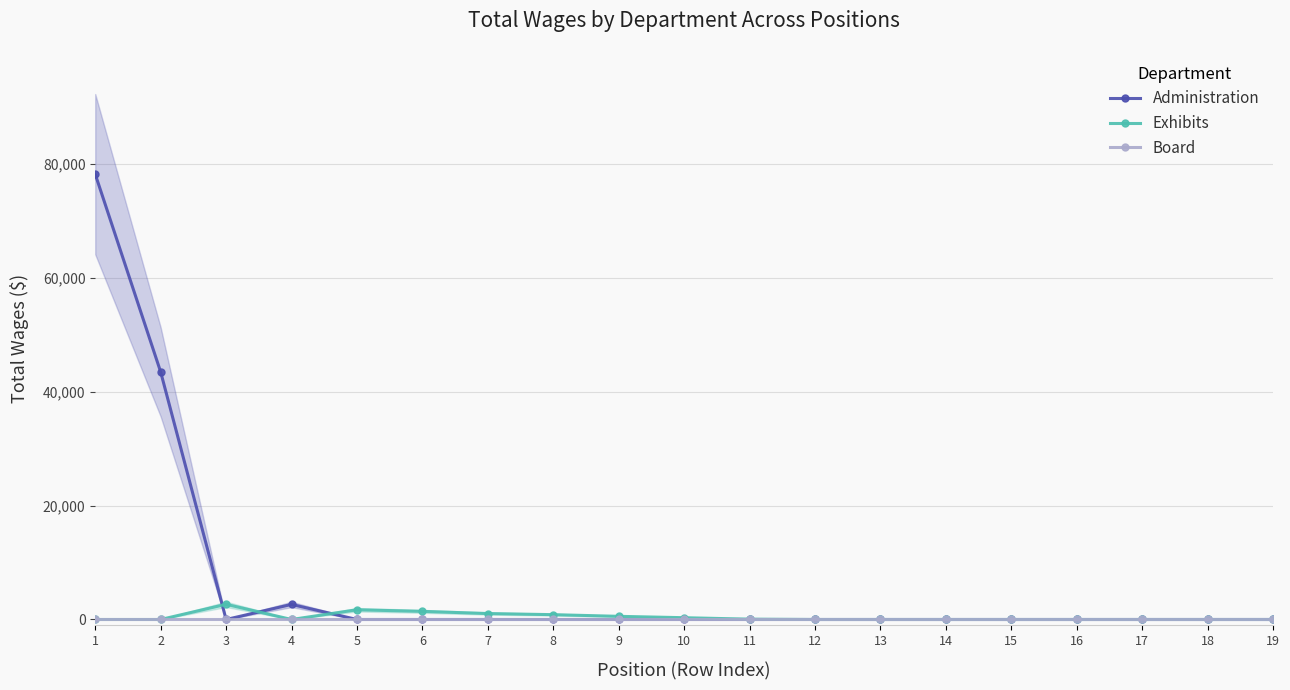

How many values in the Administration series exceed 0?

3